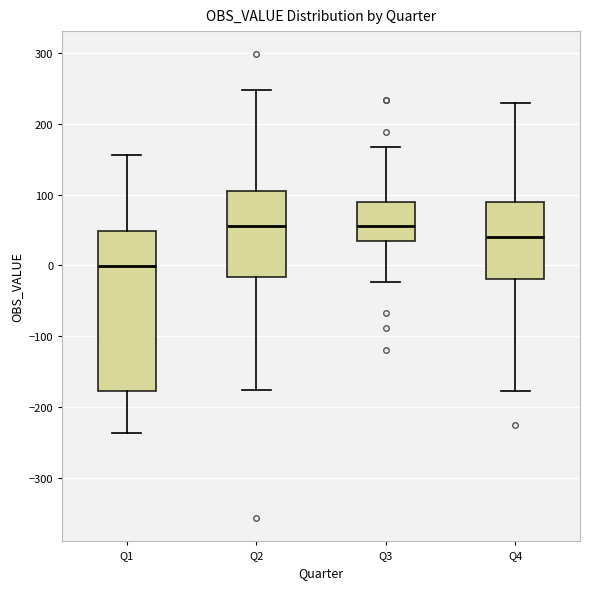

Which box is the tallest, from its lower edge to its upper edge?

Q1